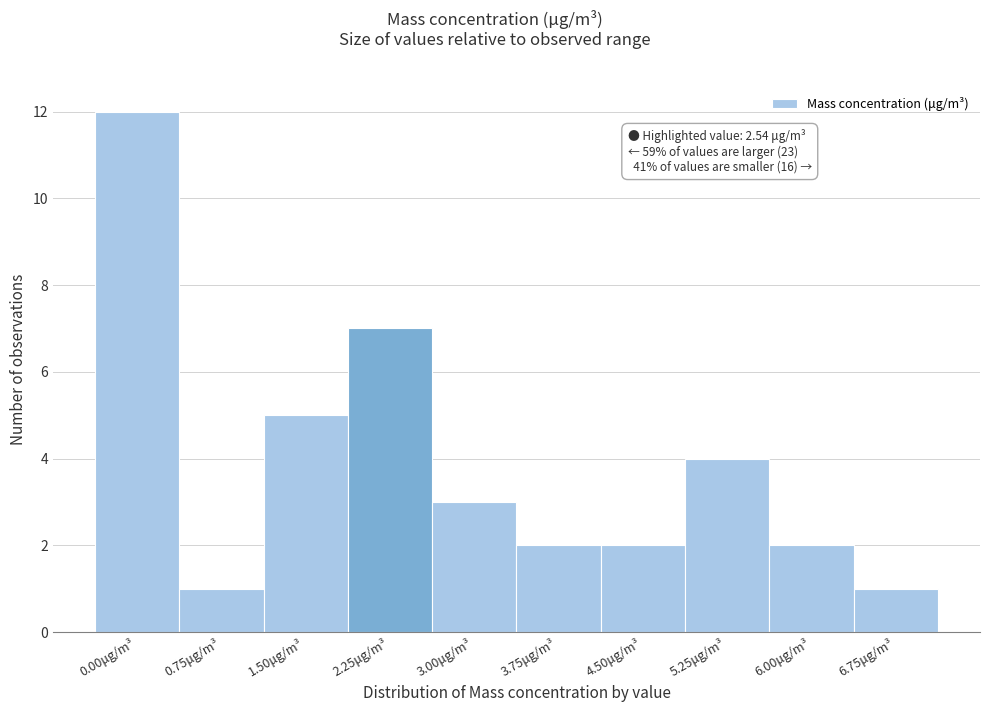

Reading left to right, transcribe all the data shown in this chart.

12	1	5	7	3	2	2	4	2	1